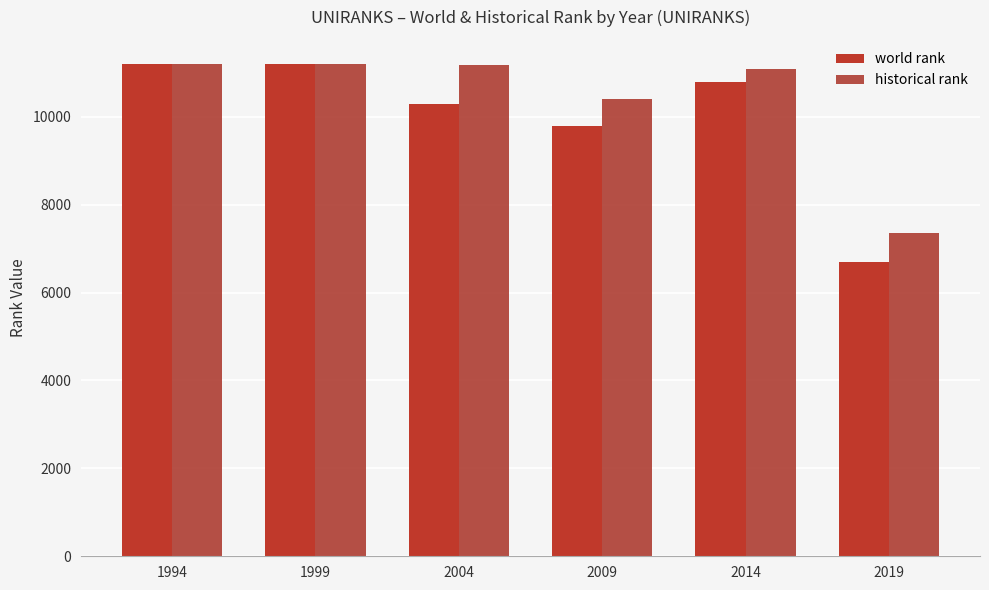

How many data points does each series have?

6